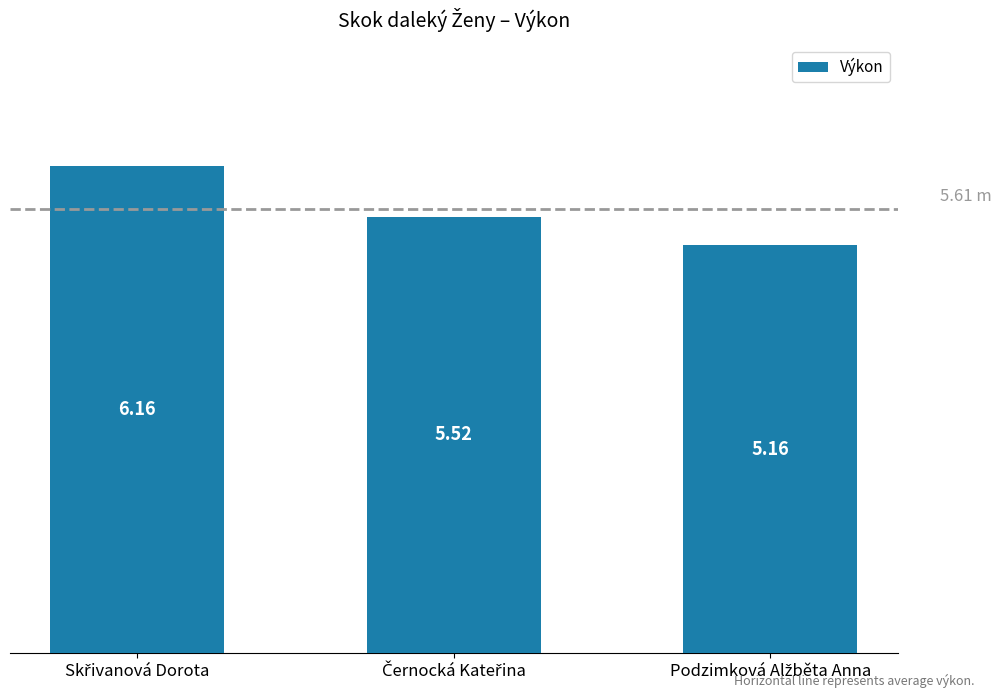

What is the difference between the maximum and minimum values?

1.0